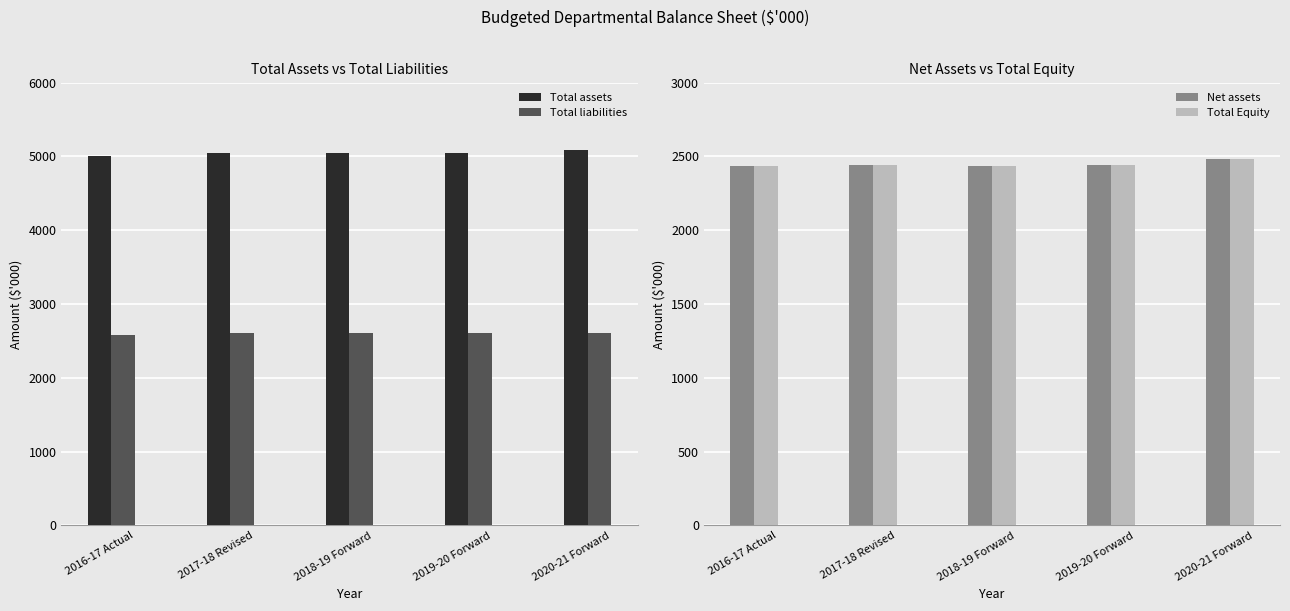

Reading left to right, transcribe all the data shown in this chart.

Total assets: 5009	5045	5043	5046	5090
Total liabilities: 2577	2606	2606	2606	2606
Net assets: 2432	2439	2437	2440	2484
Total Equity: 2432	2439	2437	2440	2484